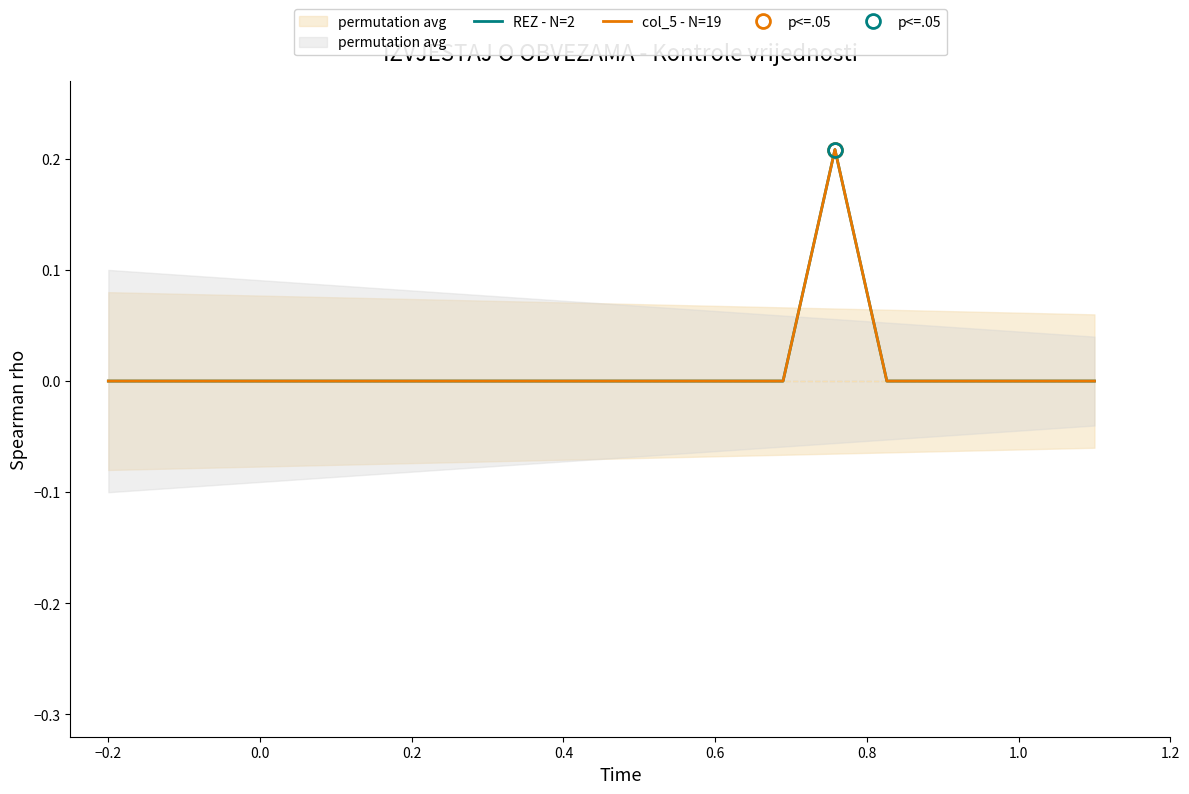

How many values in col_5 - N=19 are above zero?

1